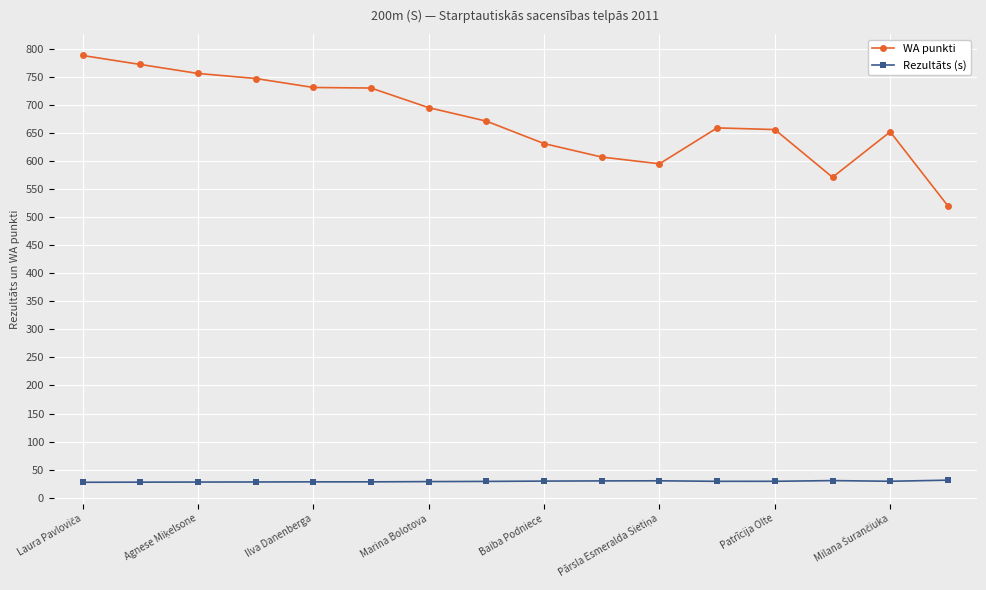

At how many categories does at least one series exceed 782?

1